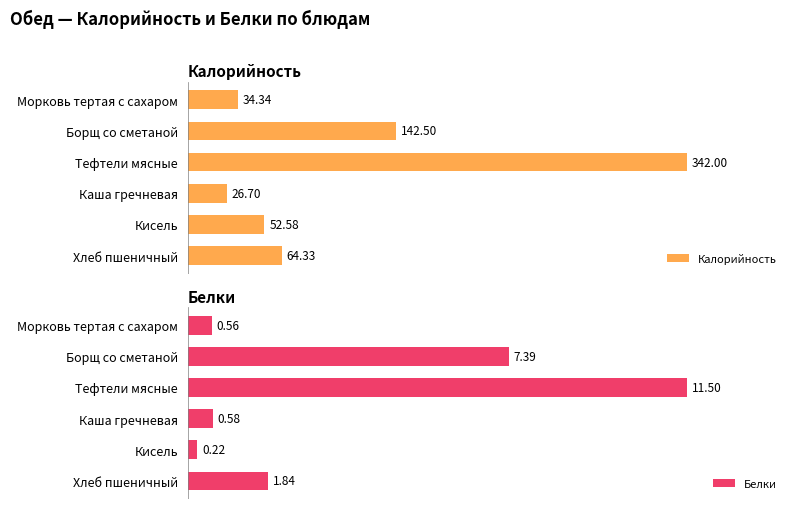

Which series has the largest range (max minus min)?

Белки